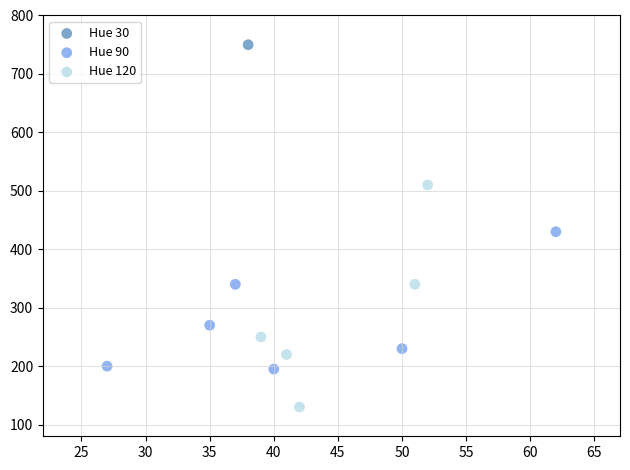

Which series reaches the minimum Y coordinate?

Hue 120